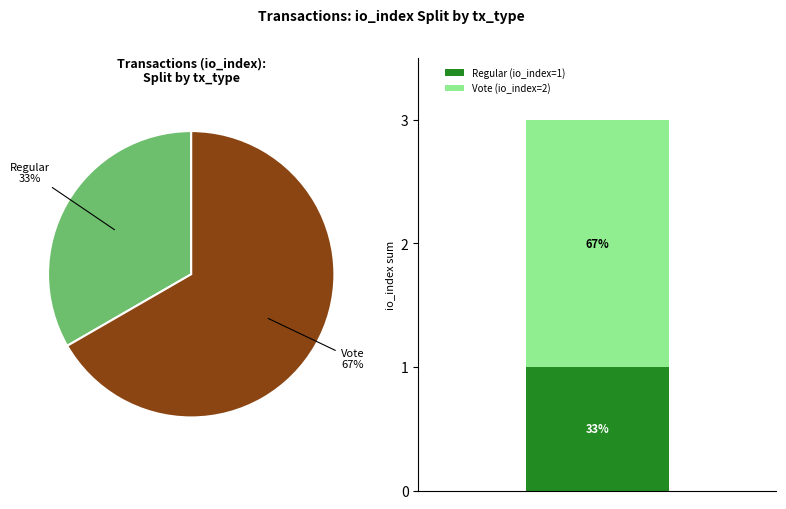

To the nearest percent, what is the average slice percentage?

50%